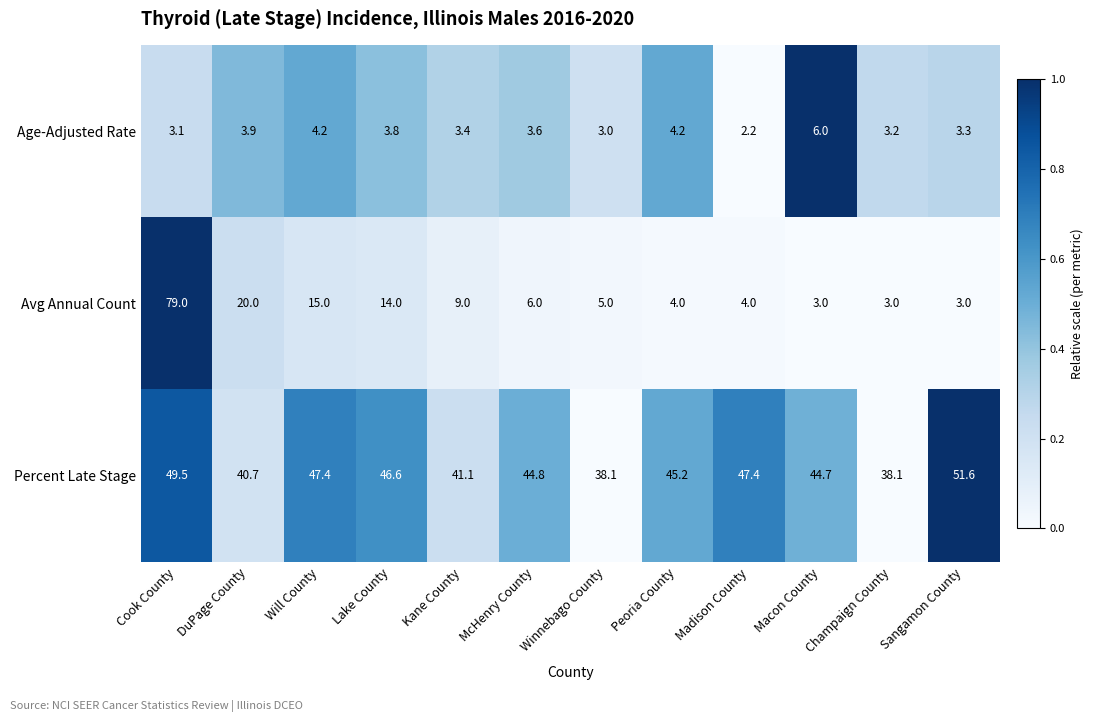

List the series in order of their overall mean, lowest first.

Age-Adjusted Rate, Avg Annual Count, Percent Late Stage